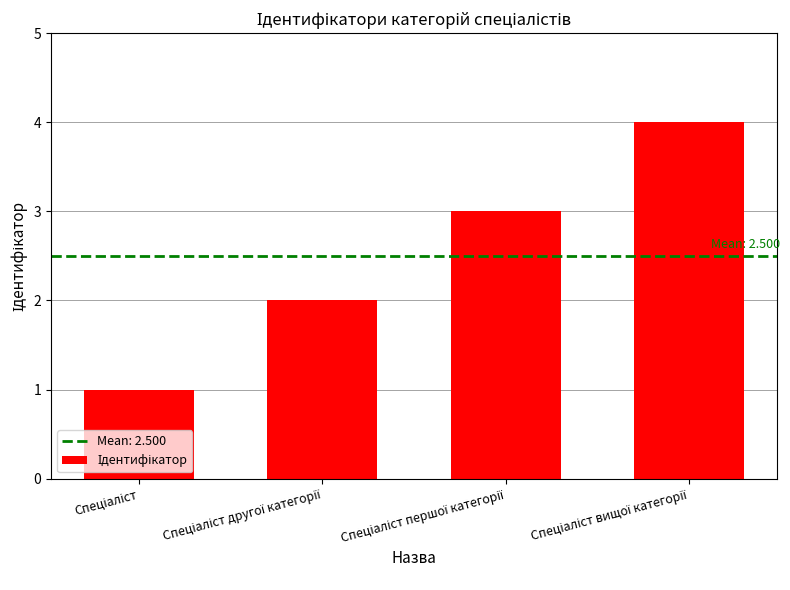

What is the maximum value shown in the chart?

4